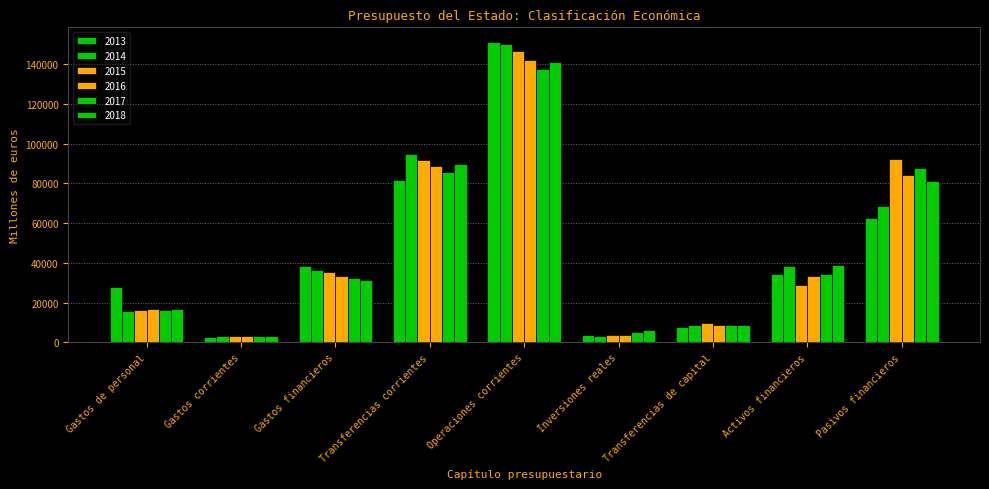

How many bars are there in each group?

6